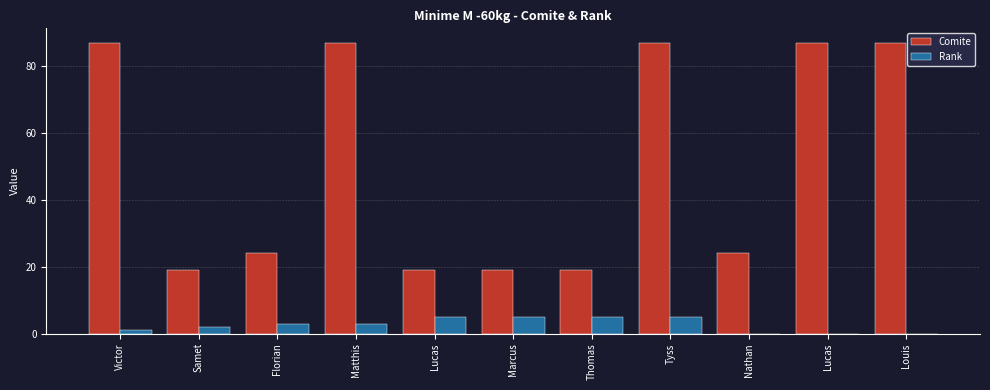

Is it true that Comite equals 25 at Lucas?

False